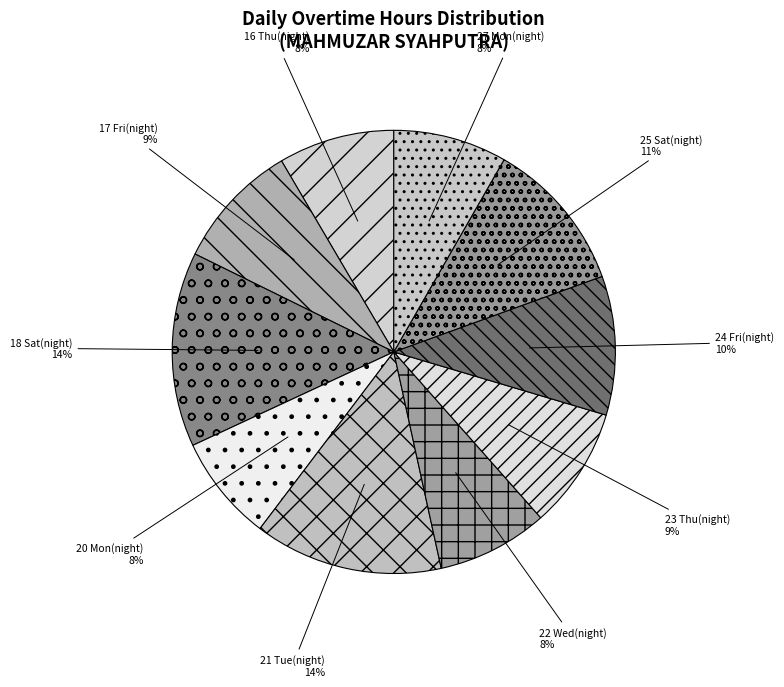

Is there any slice that represents more than half of the pie?

No